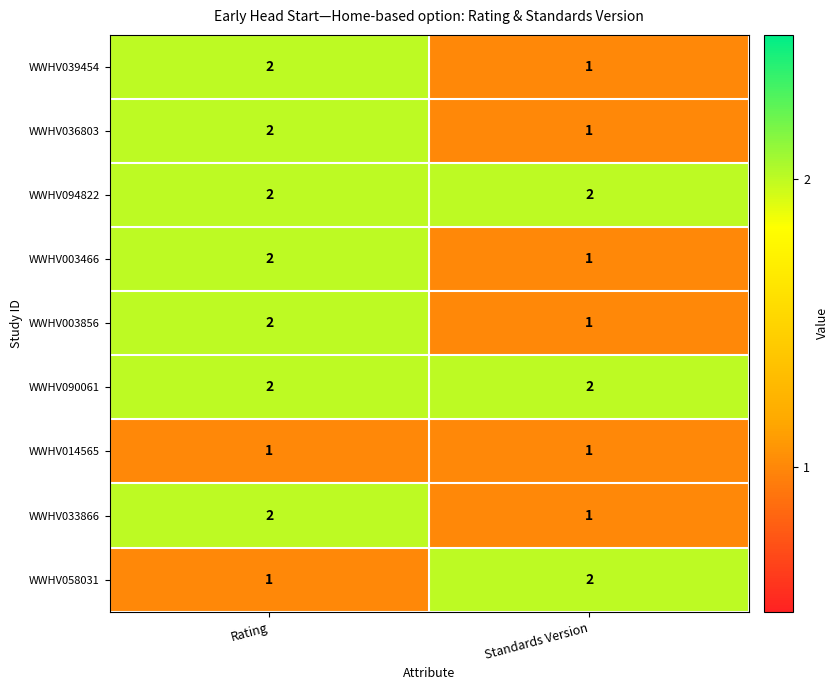

Is it true that WWHV090061 equals 2 at Rating?

True